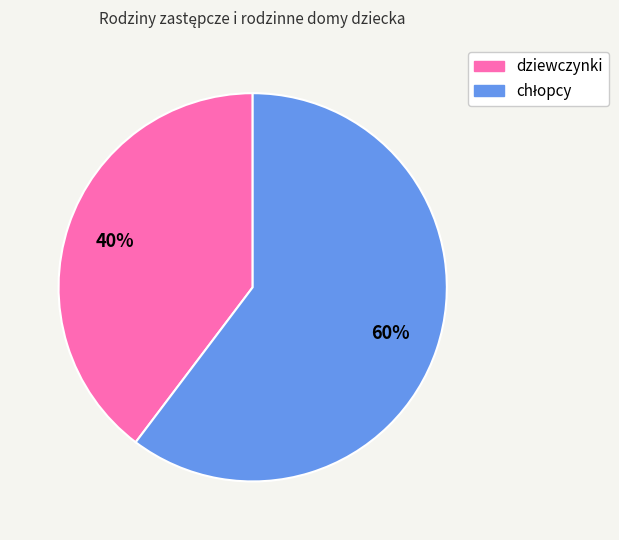

True or false: dziewczynki accounts for 31% of the total.

False